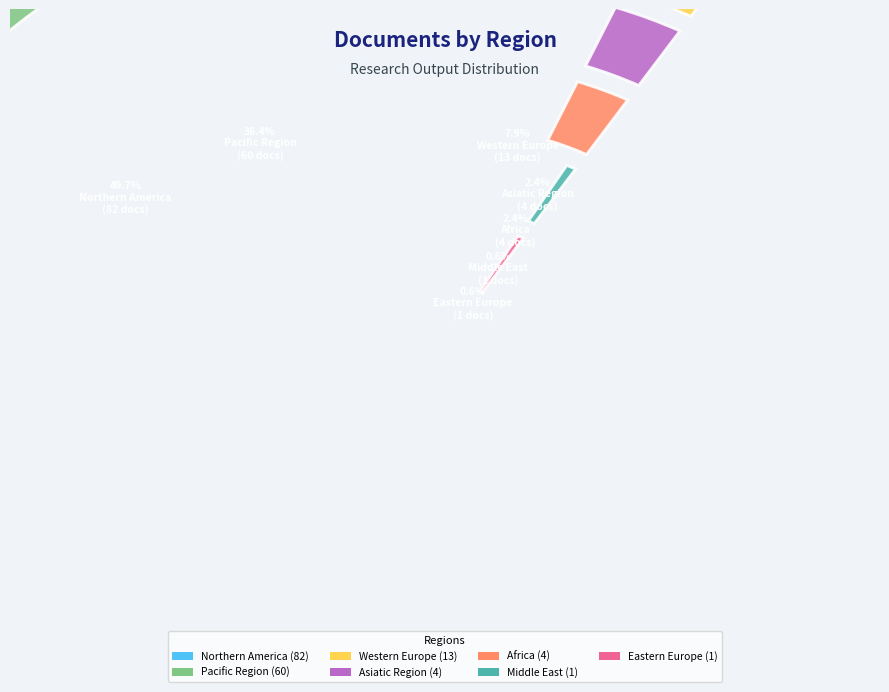

Is there any slice that represents more than half of the pie?

No